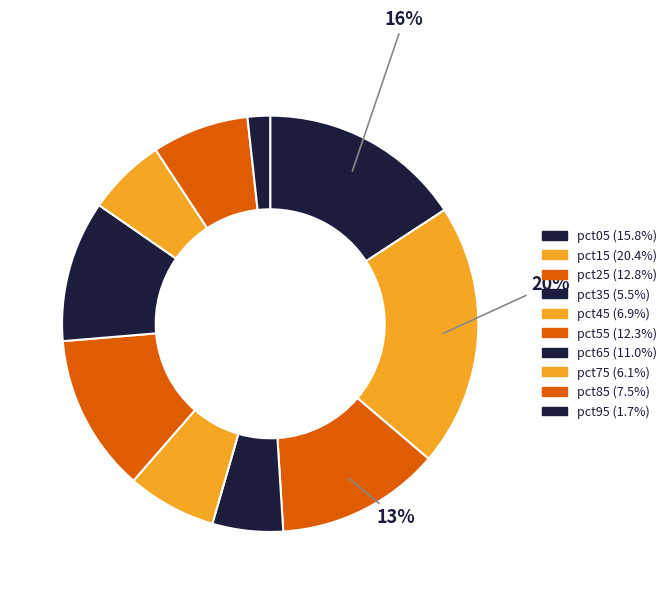

Is pct95 the majority of the pie?

No